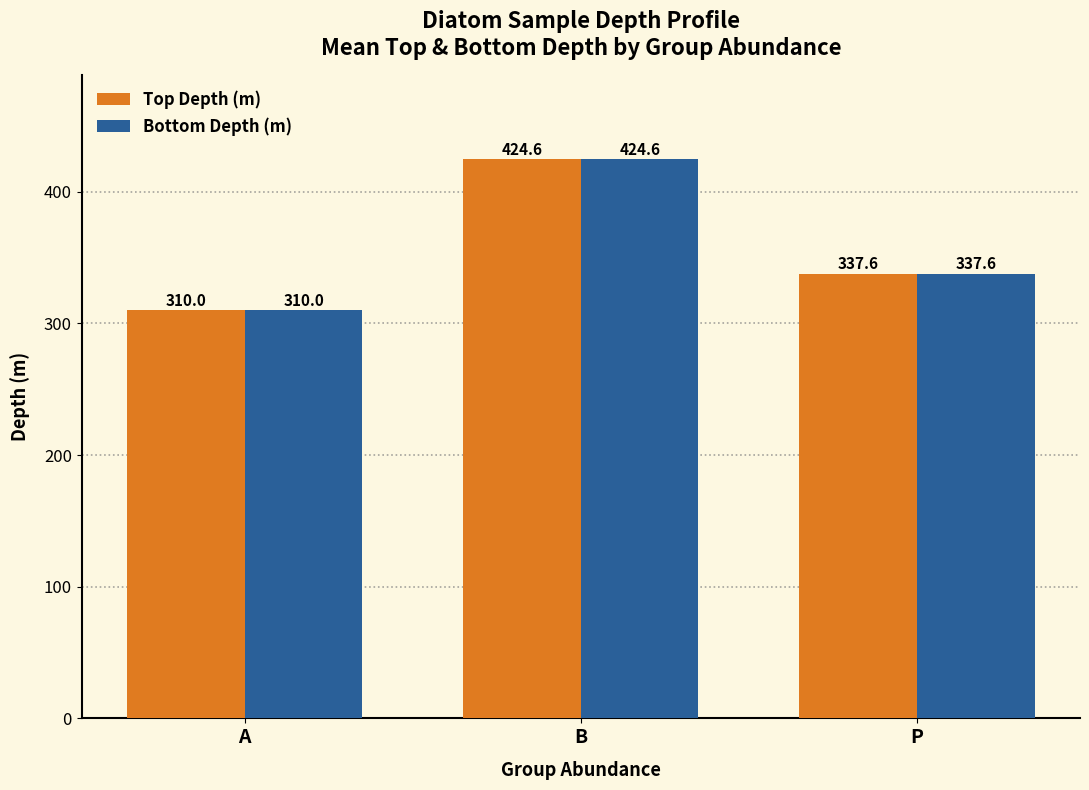

At which category is the sum across all series the highest?

B